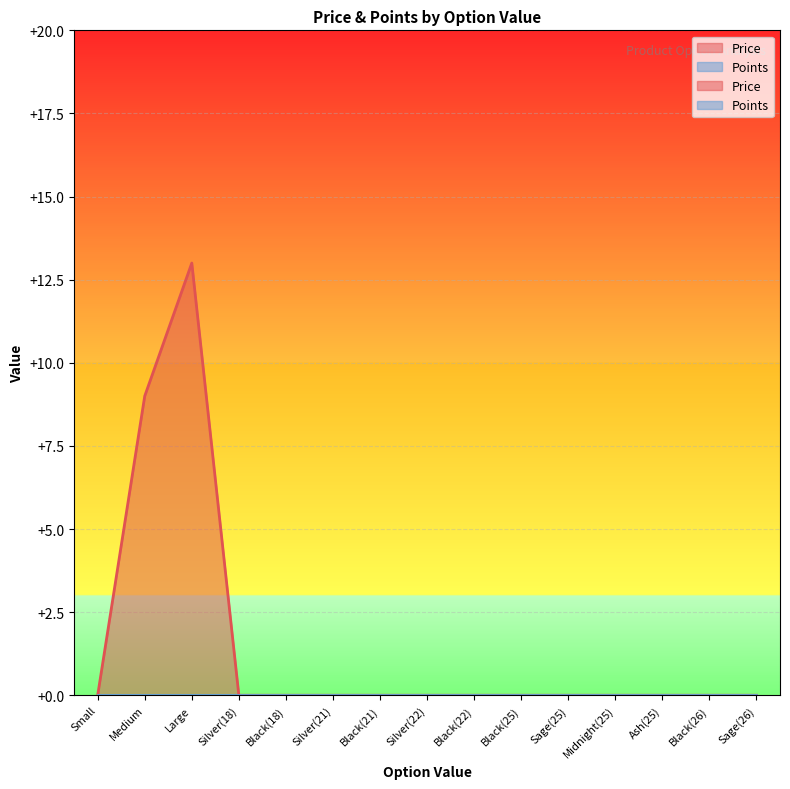

What is the difference between the maximum and second lowest values?

13